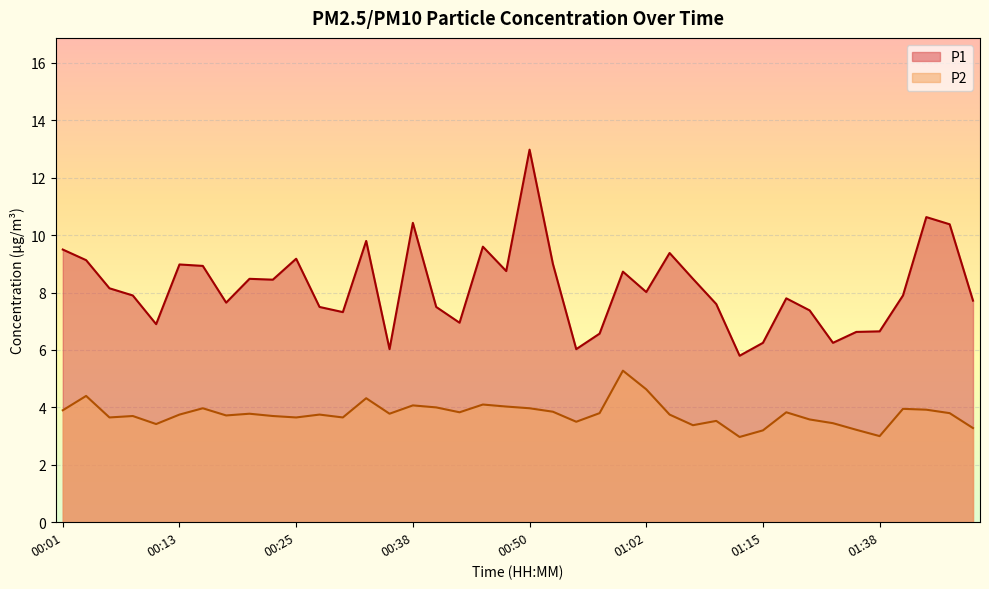

Which series has the widest spread of values?

P1